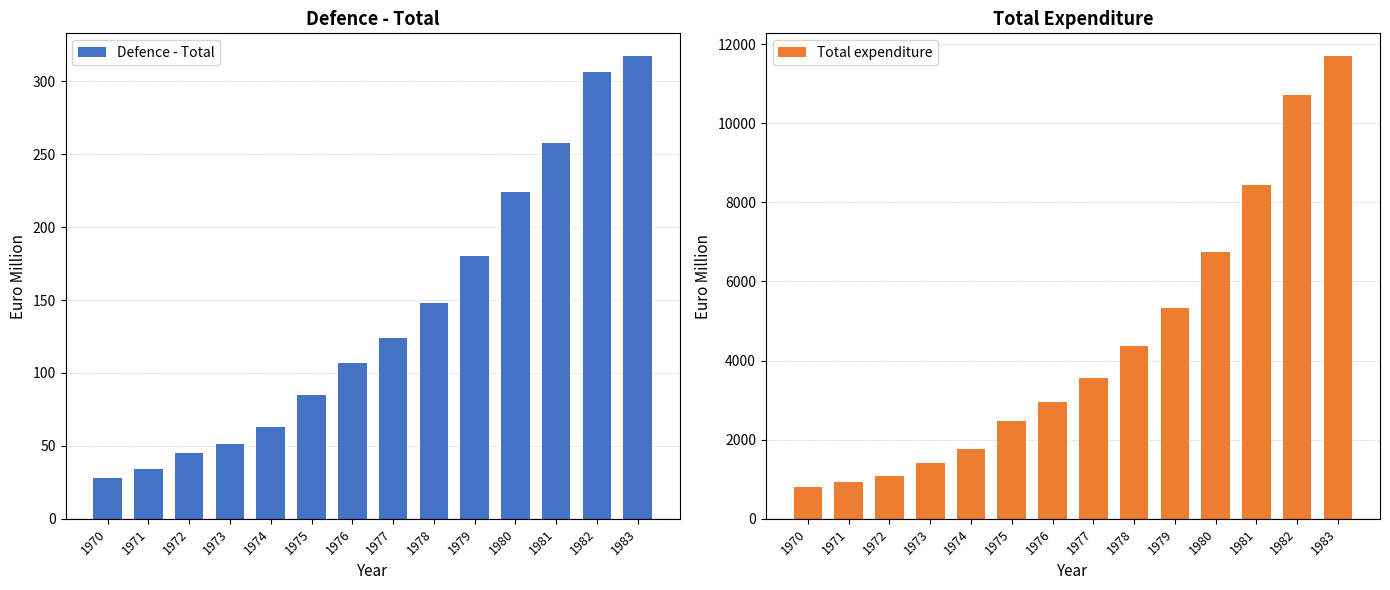

Rank the series by their maximum value, from lowest to highest.

Defence - Total, Total expenditure